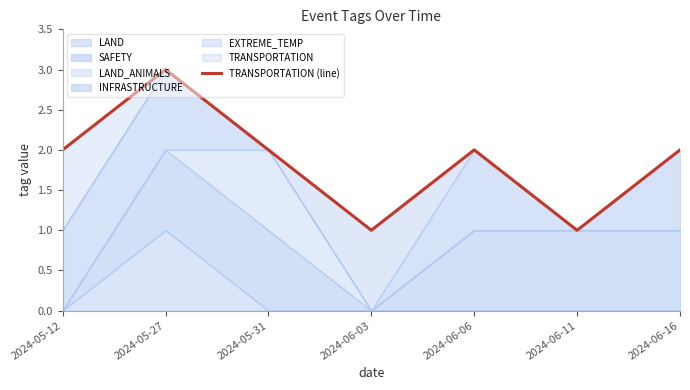

List the labels in order of value, largest first.

2024-05-27, 2024-05-12, 2024-05-31, 2024-06-06, 2024-06-16, 2024-06-03, 2024-06-11